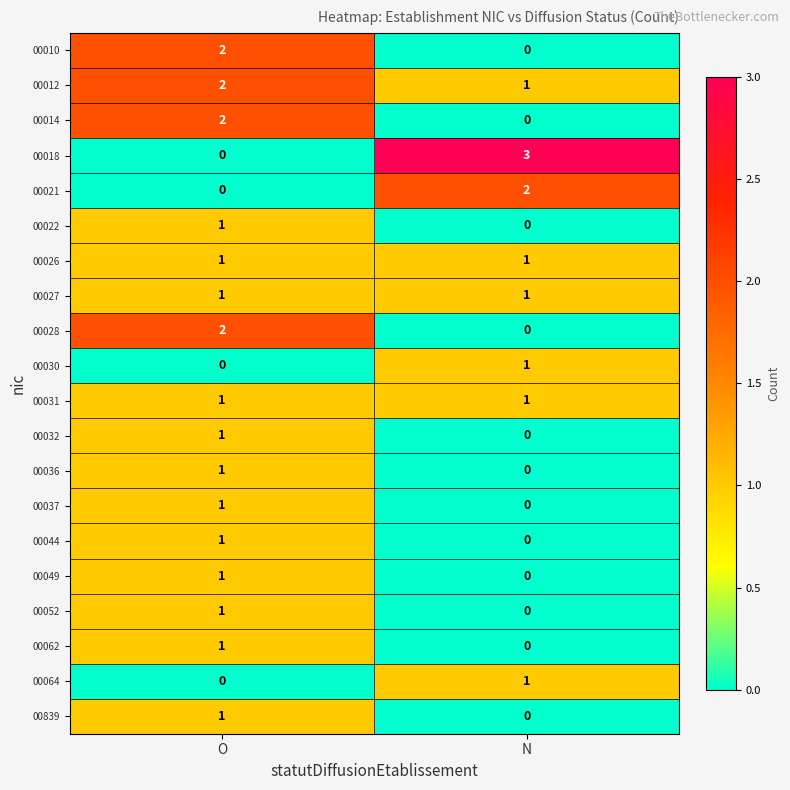

The 00037 series shows 1 at O. True or false?

True